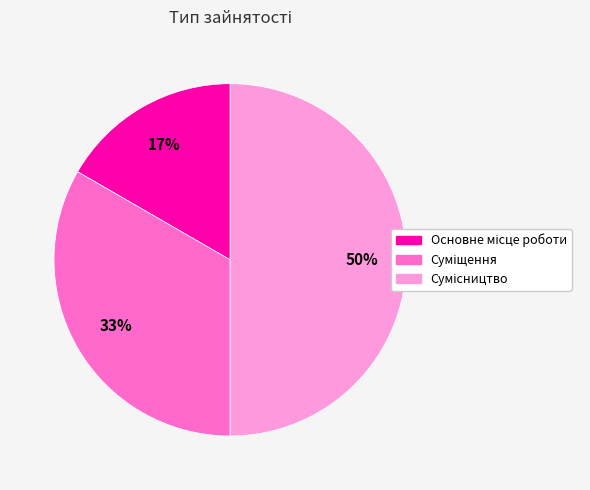

To the nearest percent, what is the difference between the largest and smallest slice percentages?

33%